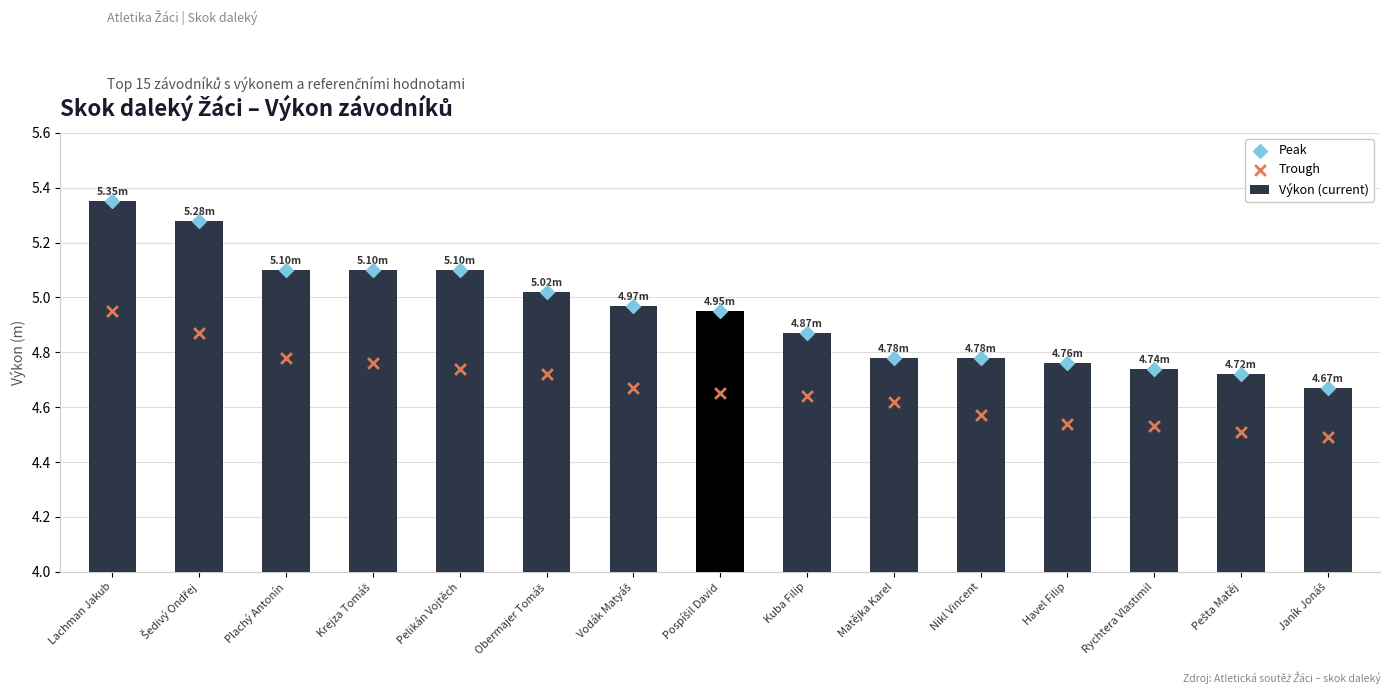

What are all the series names shown in the legend?

Výkon (current), Peak, Trough